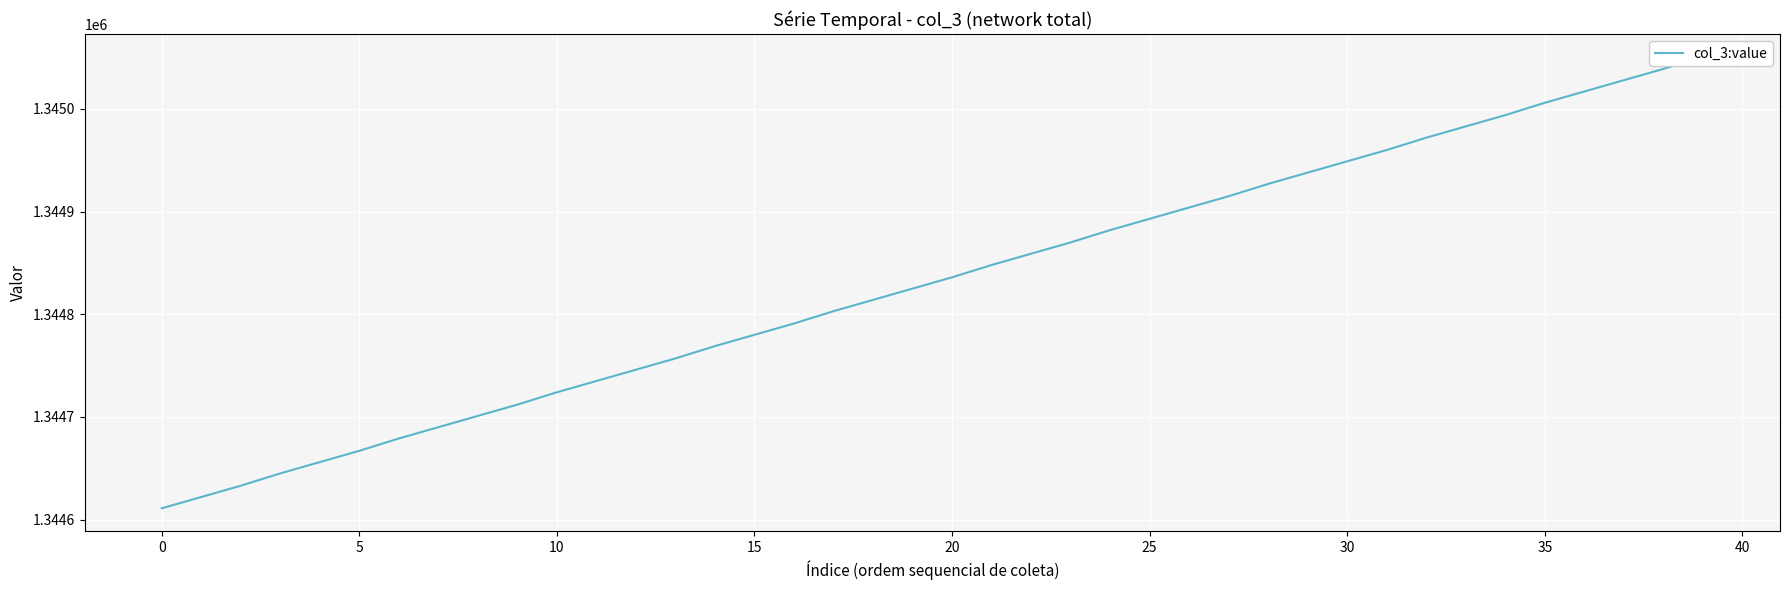

What is the difference between the maximum and minimum values?

440